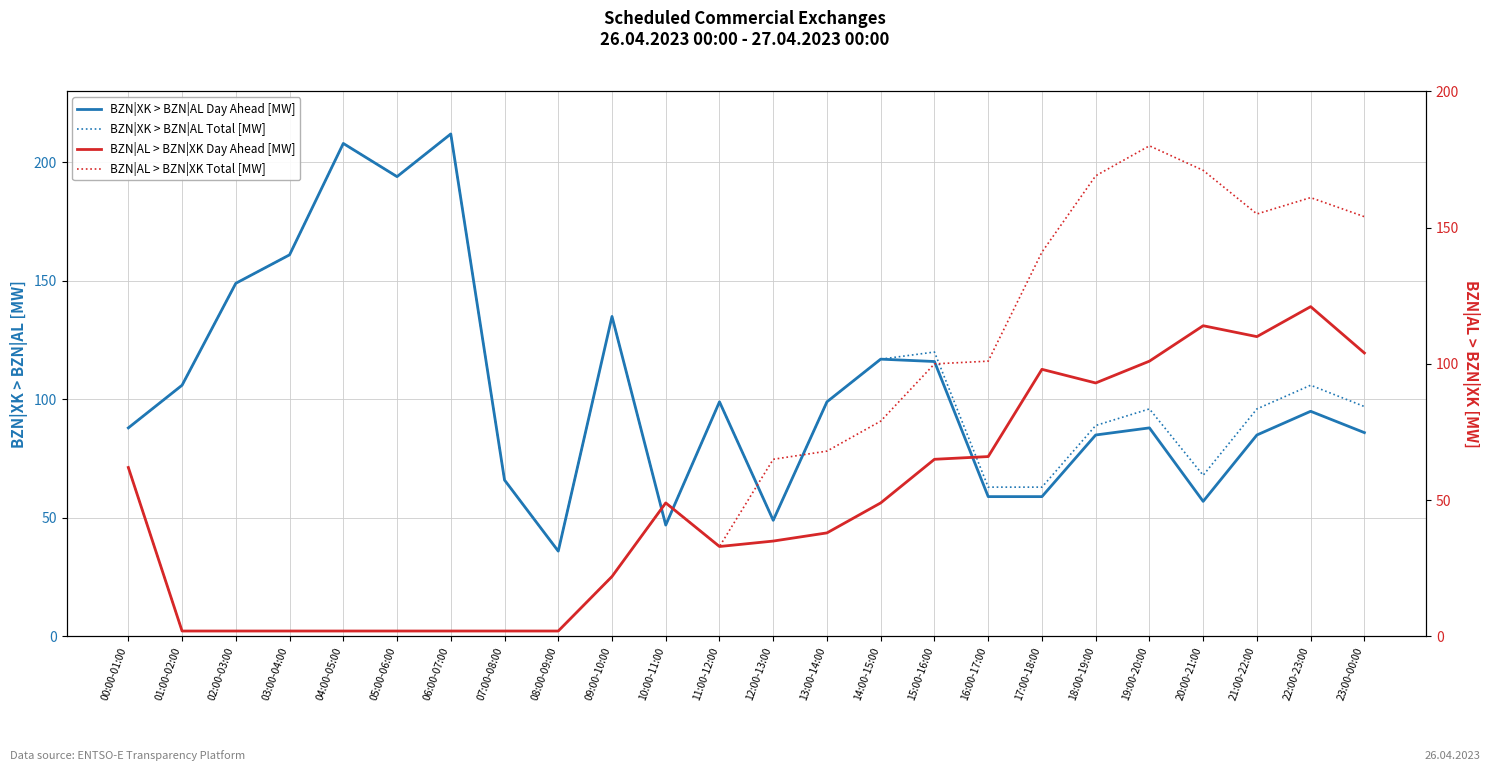

What is the label of the 7th point from the left?

06:00-07:00